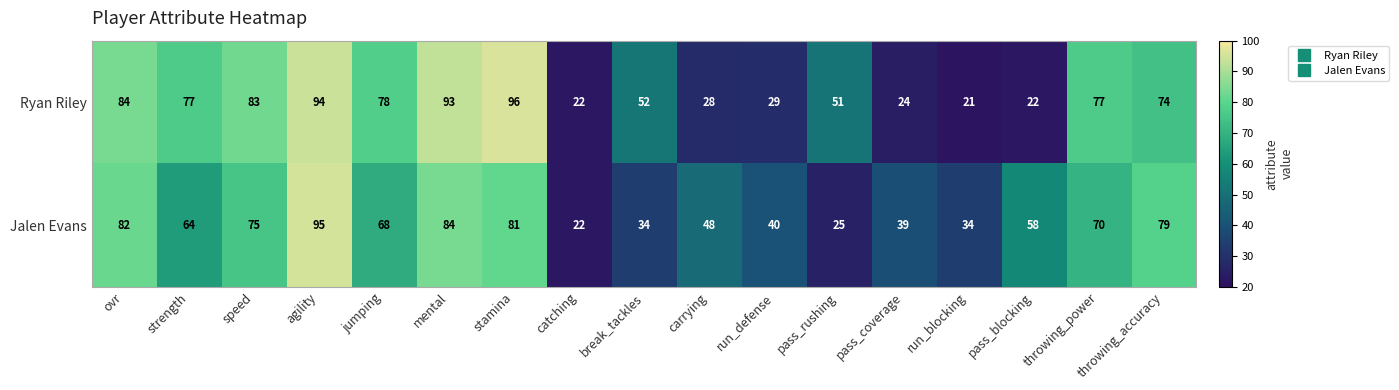

Between carrying and pass_coverage, which series saw the biggest shift?

Jalen Evans